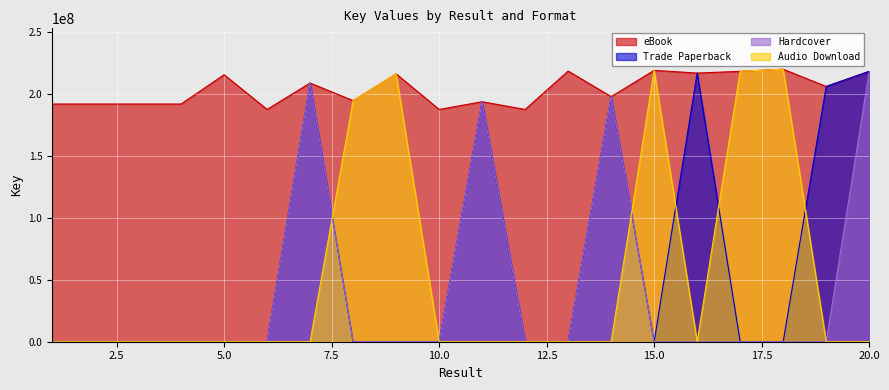

The value of eBook at 18 is 220120502. True or false?

True